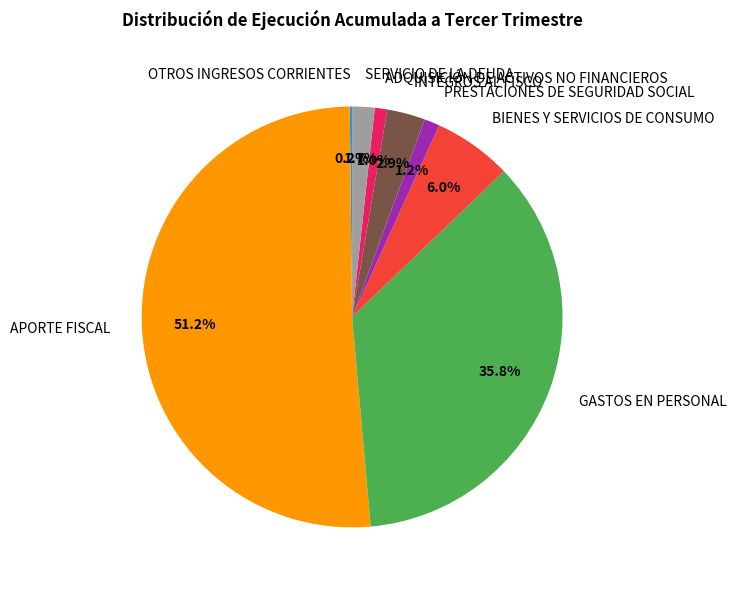

Which slice is the largest?

APORTE FISCAL